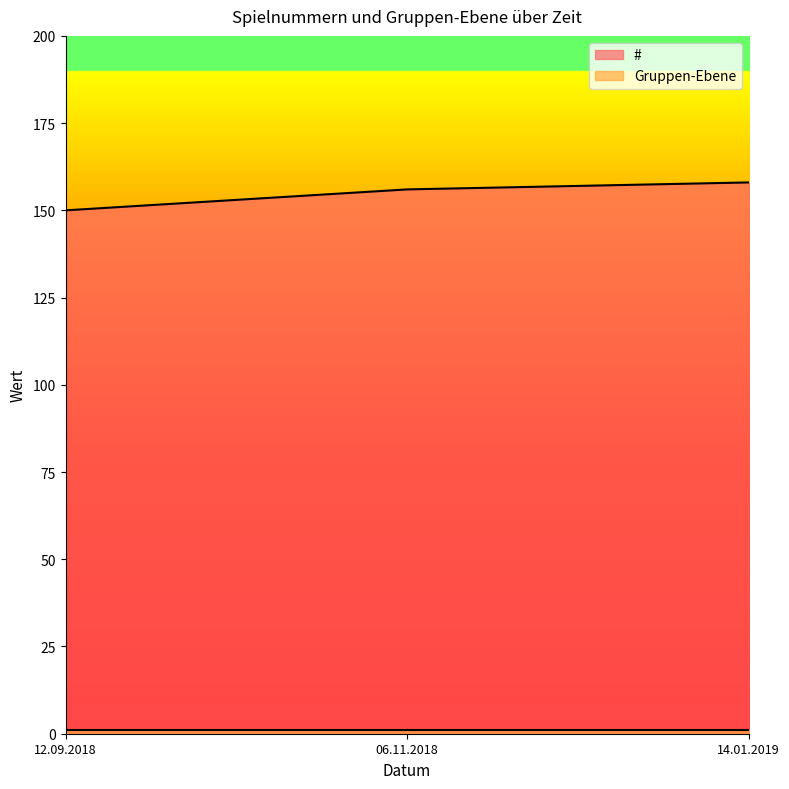

What is the minimum value shown in the chart?

1